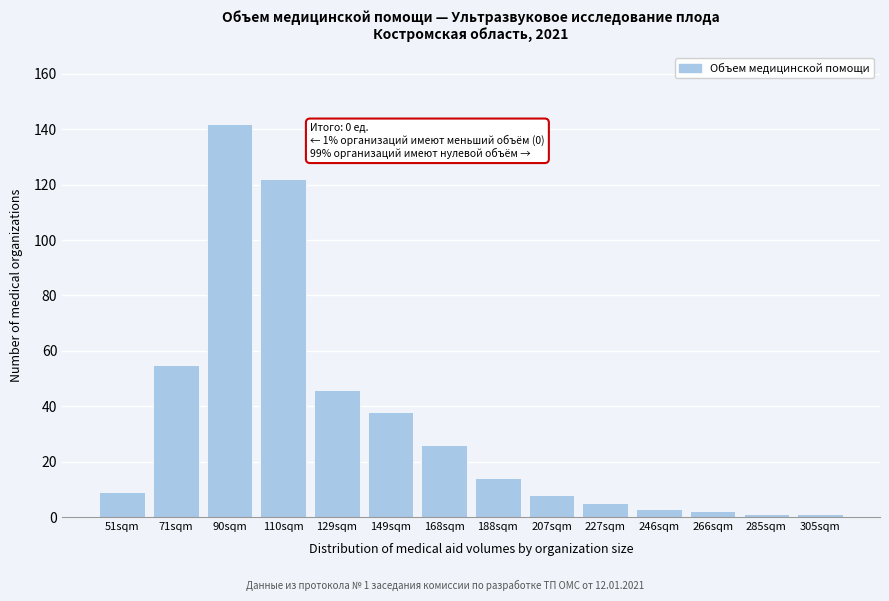

Reading left to right, extract all data points from this chart.

51sqm=9	71sqm=55	90sqm=142	110sqm=122	129sqm=46	149sqm=38	168sqm=26	188sqm=14	207sqm=8	227sqm=5	246sqm=3	266sqm=2	285sqm=1	305sqm=1